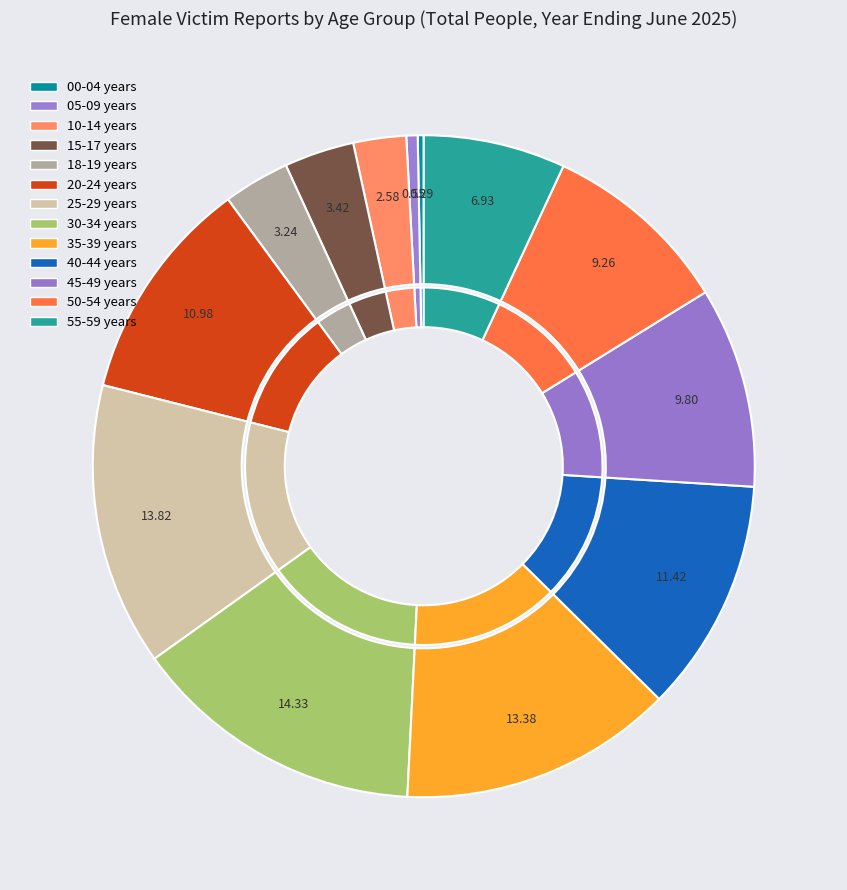

Which category has the smallest portion of the pie?

00-04 years